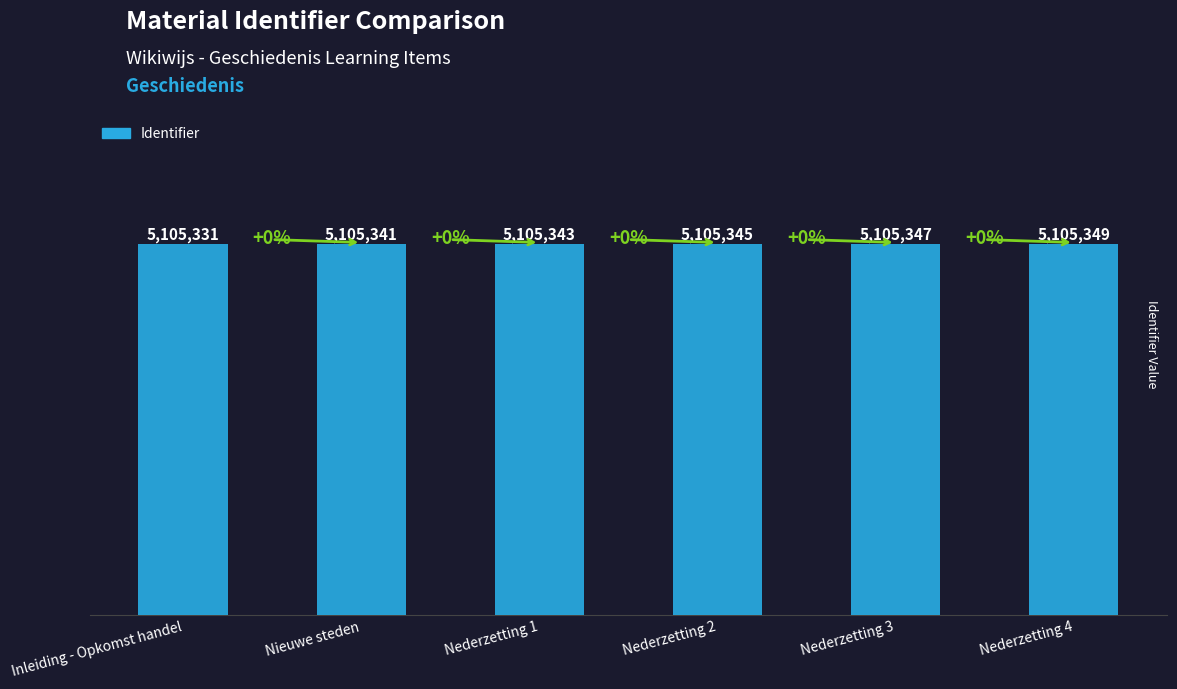

What is the label of the 4th bar from the left?

Nederzetting 2